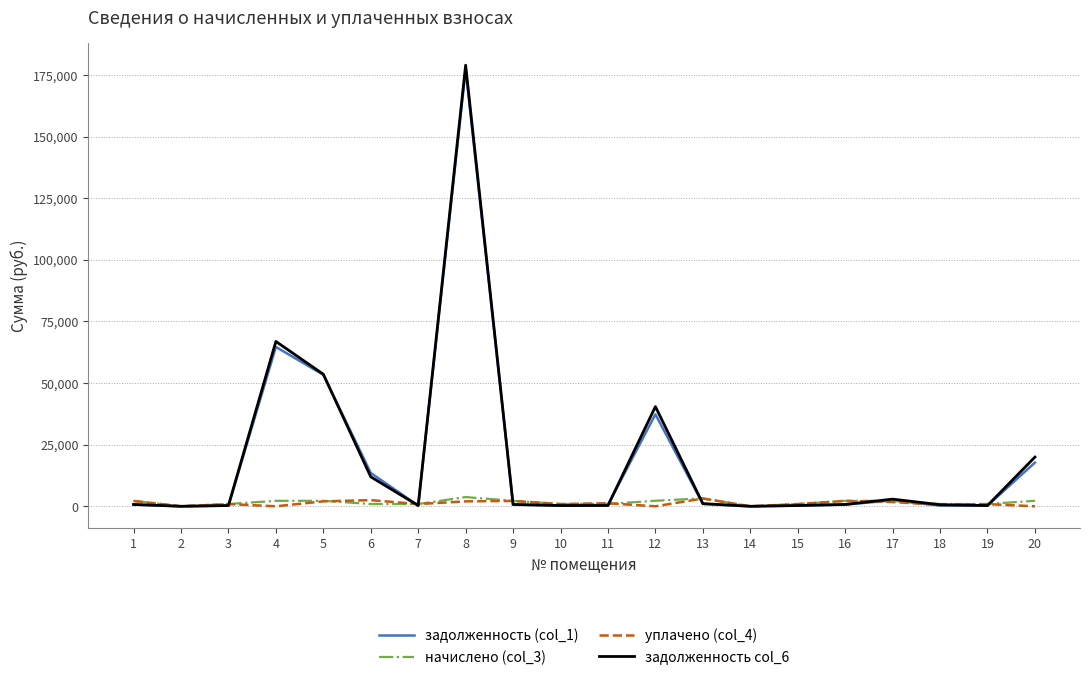

What is the maximum value shown in the chart?

178936.0